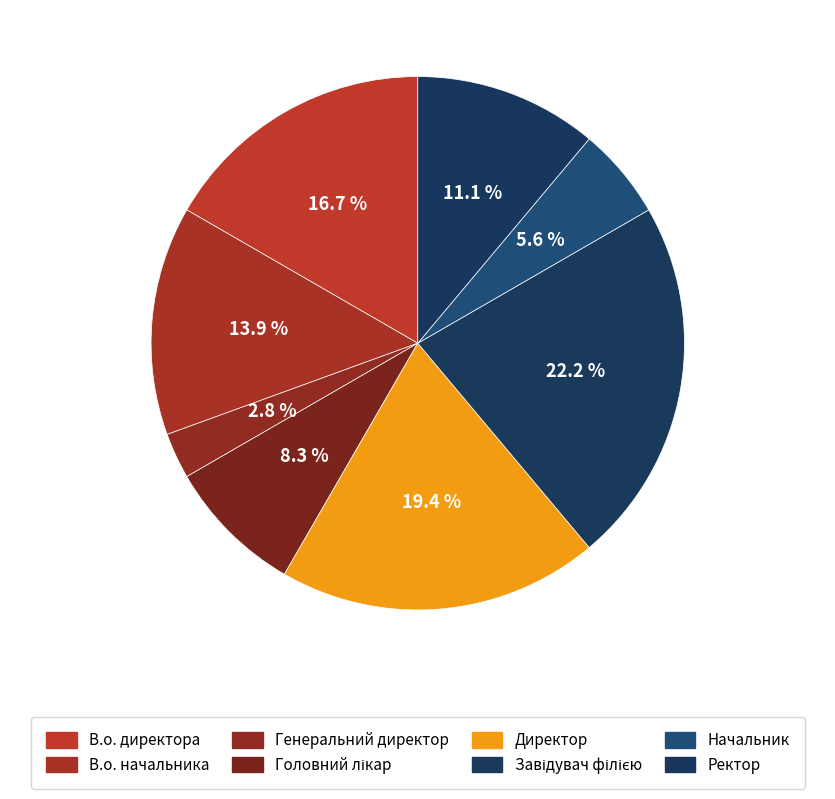

What is the smallest slice in the pie chart?

Генеральний директор